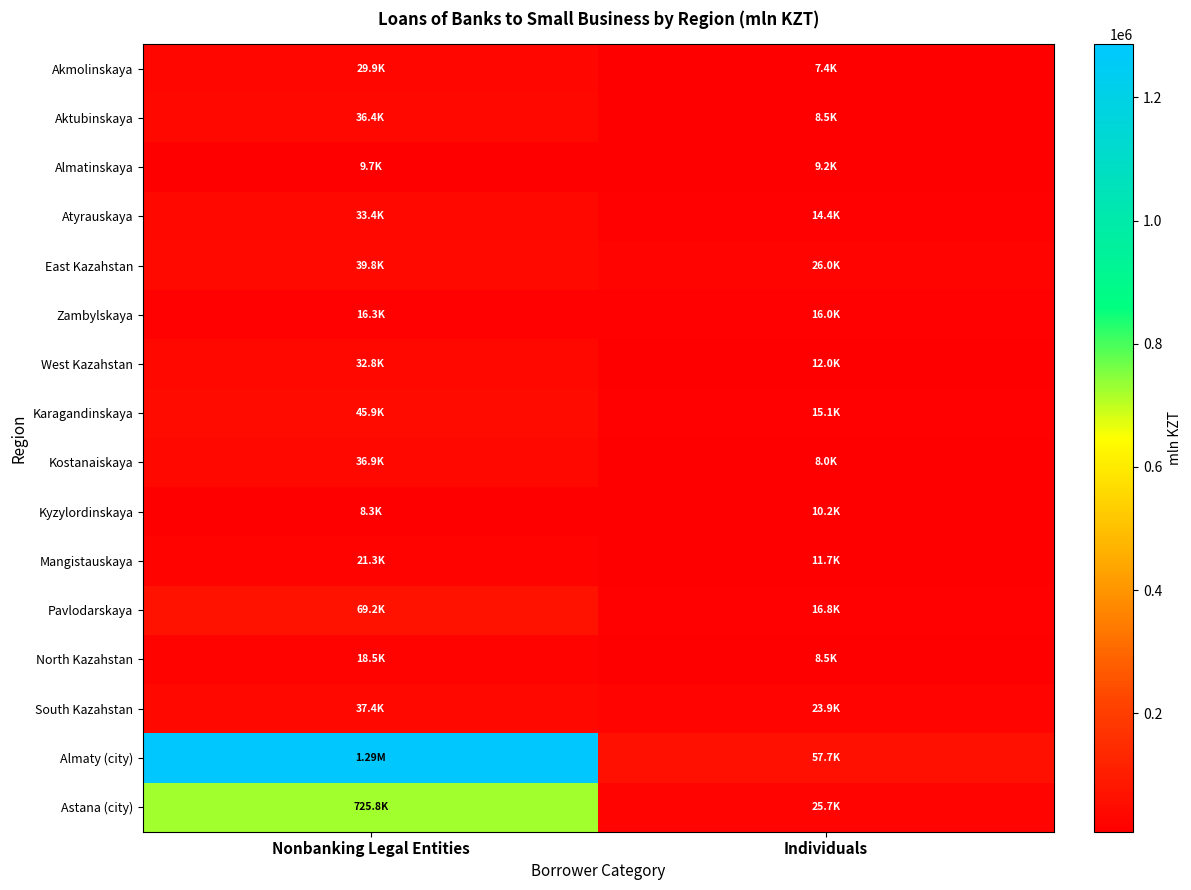

Reading left to right, list all the values displayed in this chart.

Akmolinskaya: Nonbanking Legal Entities=29937.5	Individuals=7445.1
Aktubinskaya: Nonbanking Legal Entities=36373.5	Individuals=8546.8
Almatinskaya: Nonbanking Legal Entities=9695.7	Individuals=9151.4
Atyrauskaya: Nonbanking Legal Entities=33438.6	Individuals=14363.9
East Kazahstan: Nonbanking Legal Entities=39780.8	Individuals=25990.8
Zambylskaya: Nonbanking Legal Entities=16311.4	Individuals=16023.2
West Kazahstan: Nonbanking Legal Entities=32826.2	Individuals=11996.6
Karagandinskaya: Nonbanking Legal Entities=45901.3	Individuals=15146.8
Kostanaiskaya: Nonbanking Legal Entities=36868.7	Individuals=8025.8
Kyzylordinskaya: Nonbanking Legal Entities=8311.3	Individuals=10191.4
Mangistauskaya: Nonbanking Legal Entities=21293.9	Individuals=11694.5
Pavlodarskaya: Nonbanking Legal Entities=69186.5	Individuals=16820.8
North Kazahstan: Nonbanking Legal Entities=18531.8	Individuals=8508.9
South Kazahstan: Nonbanking Legal Entities=37376.5	Individuals=23854.0
Almaty (city): Nonbanking Legal Entities=1286904.7	Individuals=57668.9
Astana (city): Nonbanking Legal Entities=725811.9	Individuals=25686.9